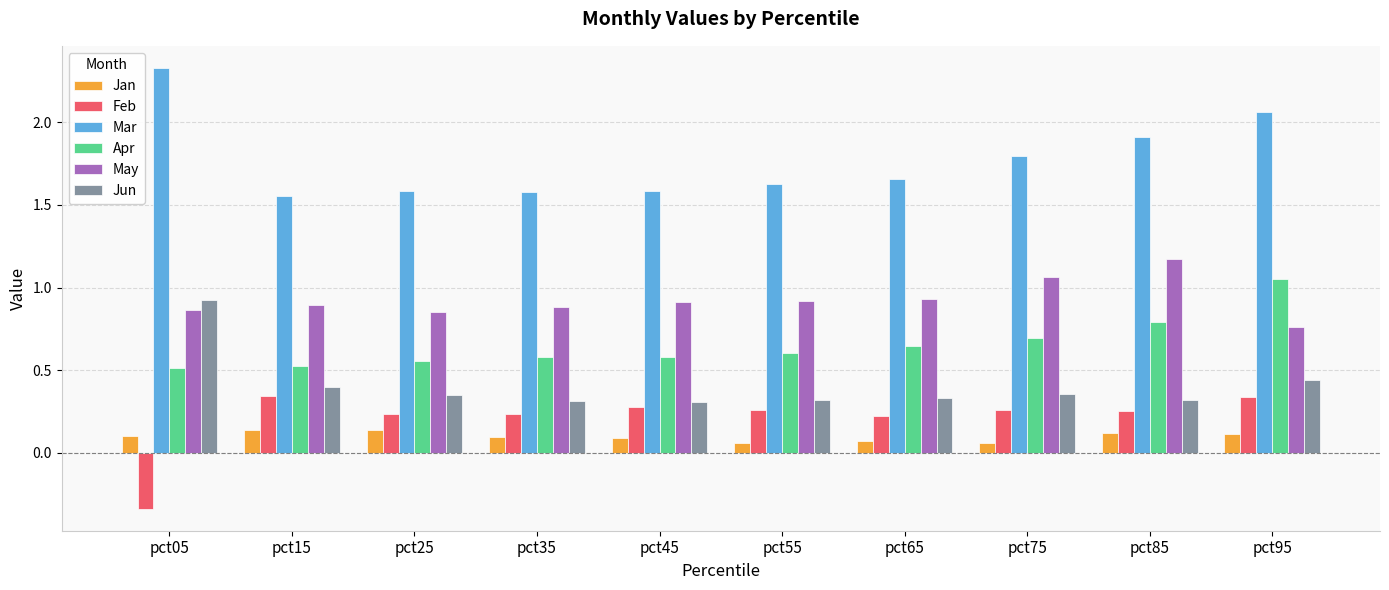

Which series changed the most between pct45 and pct95?

Mar